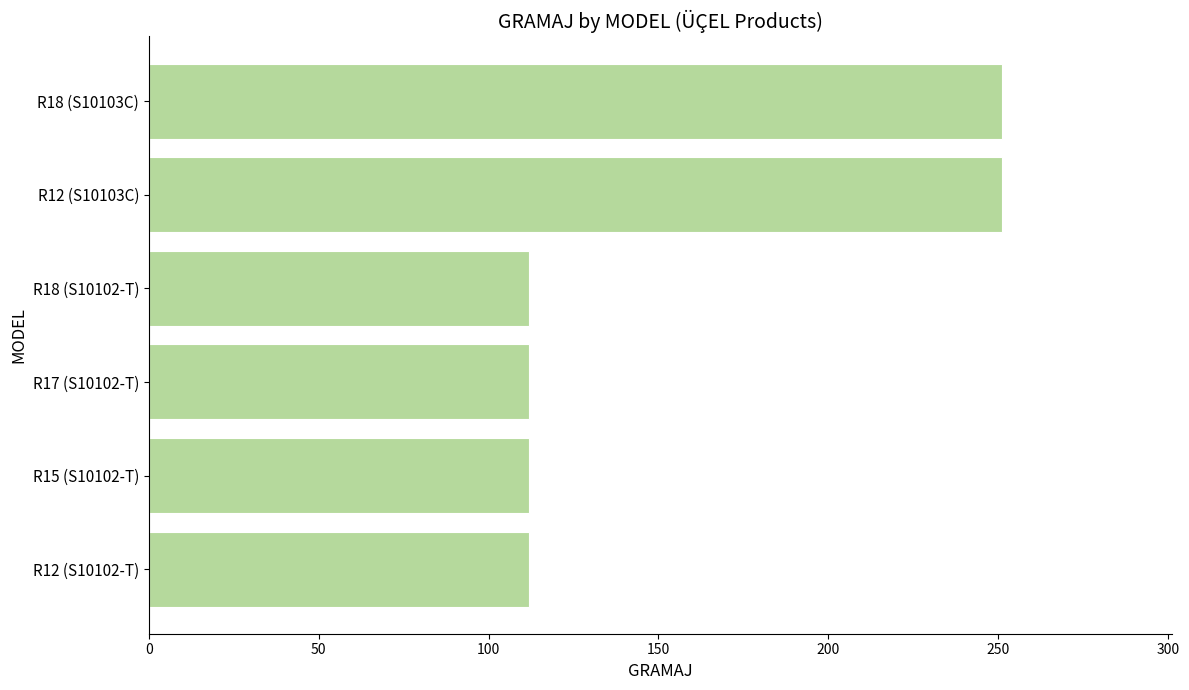

What is the smallest value displayed?

112